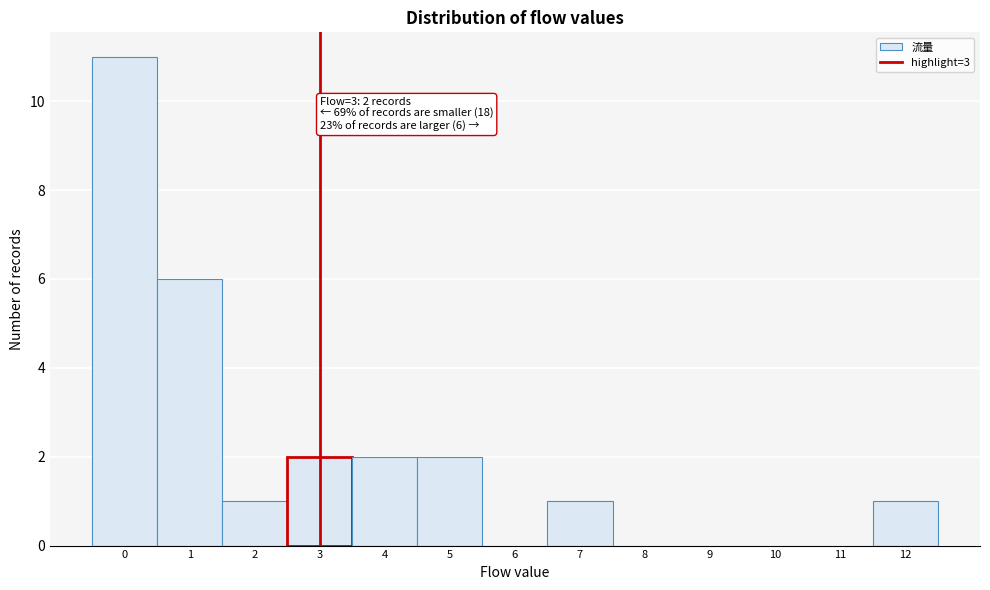

Reading left to right, extract all data points from this chart.

0=11	1=6	2=1	3=2	4=2	5=2	6=0	7=1	8=0	9=0	10=0	11=0	12=1